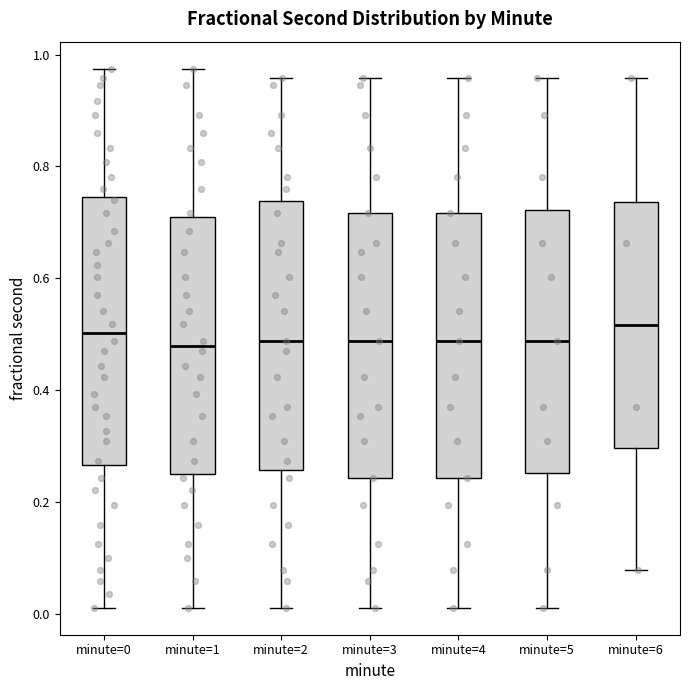

Reading left to right, read every box against the y-axis: the position of its median line, the range the box covers, and the ends of its whiskers. The values are not printed on the chart, so give them approximately, as read against the axis.

minute=0: median 0.50, box 0.26 to 0.74, whiskers 0.02 to 0.98
minute=1: median 0.48, box 0.26 to 0.70, whiskers 0.02 to 0.98
minute=2: median 0.48, box 0.26 to 0.74, whiskers 0.02 to 0.96
minute=3: median 0.48, box 0.24 to 0.72, whiskers 0.02 to 0.96
minute=4: median 0.48, box 0.24 to 0.72, whiskers 0.02 to 0.96
minute=5: median 0.48, box 0.26 to 0.72, whiskers 0.02 to 0.96
minute=6: median 0.52, box 0.30 to 0.74, whiskers 0.08 to 0.96